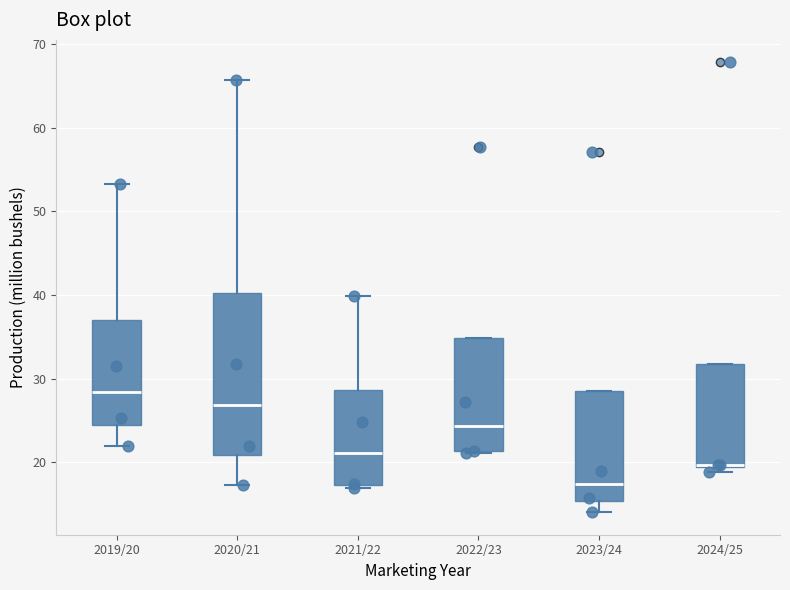

Reading left to right, read every box against the y-axis: the position of its median line, the range the box covers, and the ends of its whiskers. The values are not printed on the chart, so give them approximately, as read against the axis.

2019/20: median 28, box 24 to 37, whiskers 22 to 53
2020/21: median 27, box 21 to 40, whiskers 17 to 66
2021/22: median 21, box 17 to 29, whiskers 17 (just below the box's lower edge) to 40
2022/23: median 24, box 21 to 35, whiskers 21 to 35
2023/24: median 17, box 15 to 28, whiskers 14 to 28
2024/25: median 20 (drawn on the box's lower edge), box 19 to 32, whiskers 19 (just below the box's lower edge) to 32